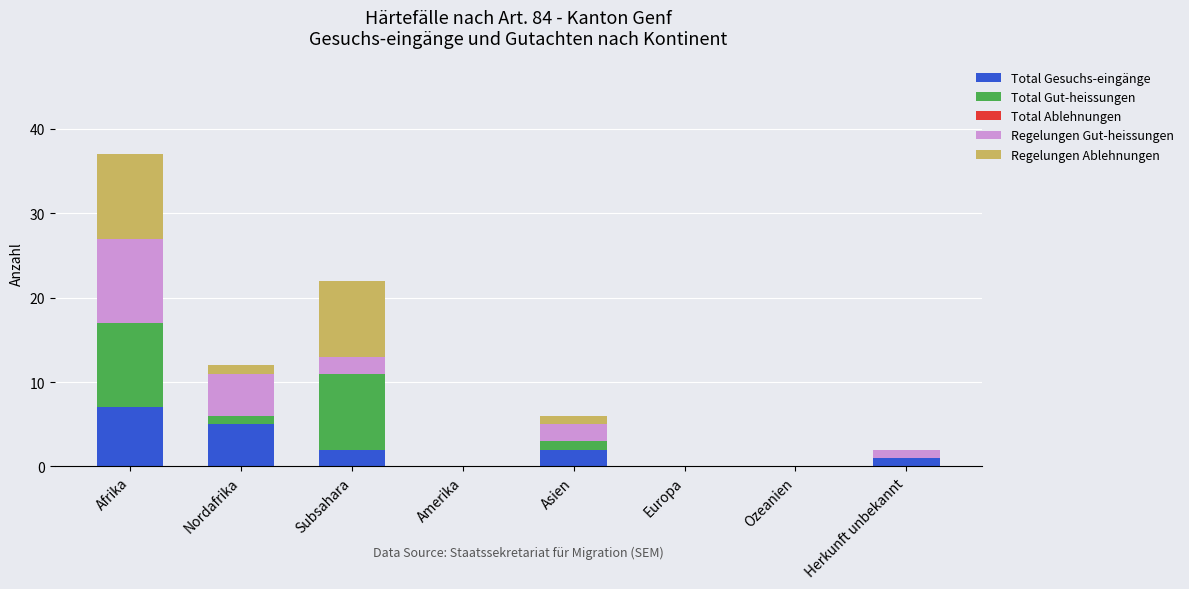

At which label does Total Gesuchs-eingänge reach its peak?

Afrika